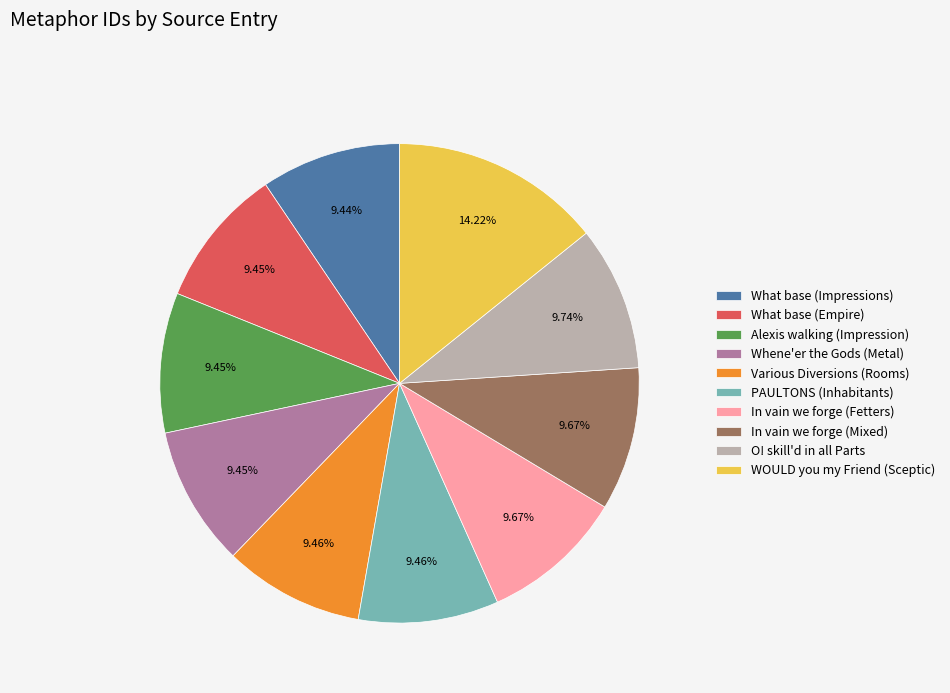

Which category has the biggest portion of the pie?

WOULD you my Friend (Sceptic)